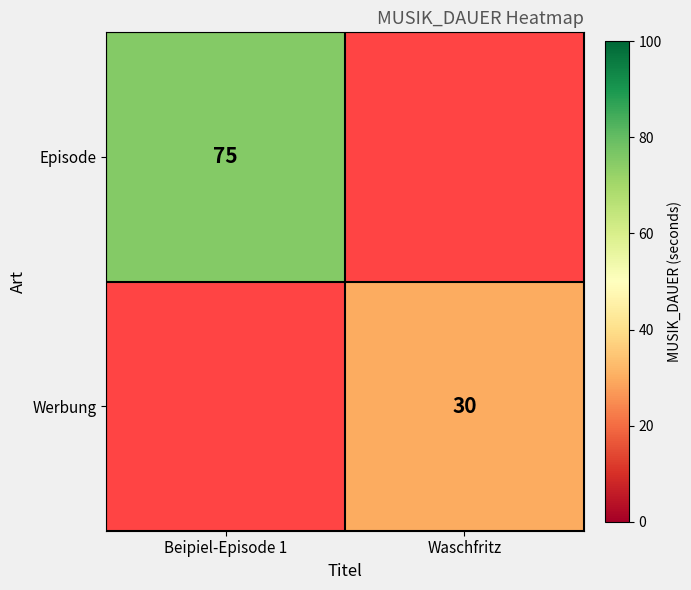

The value of Episode at Beipiel-Episode 1 is 98.5. True or false?

False